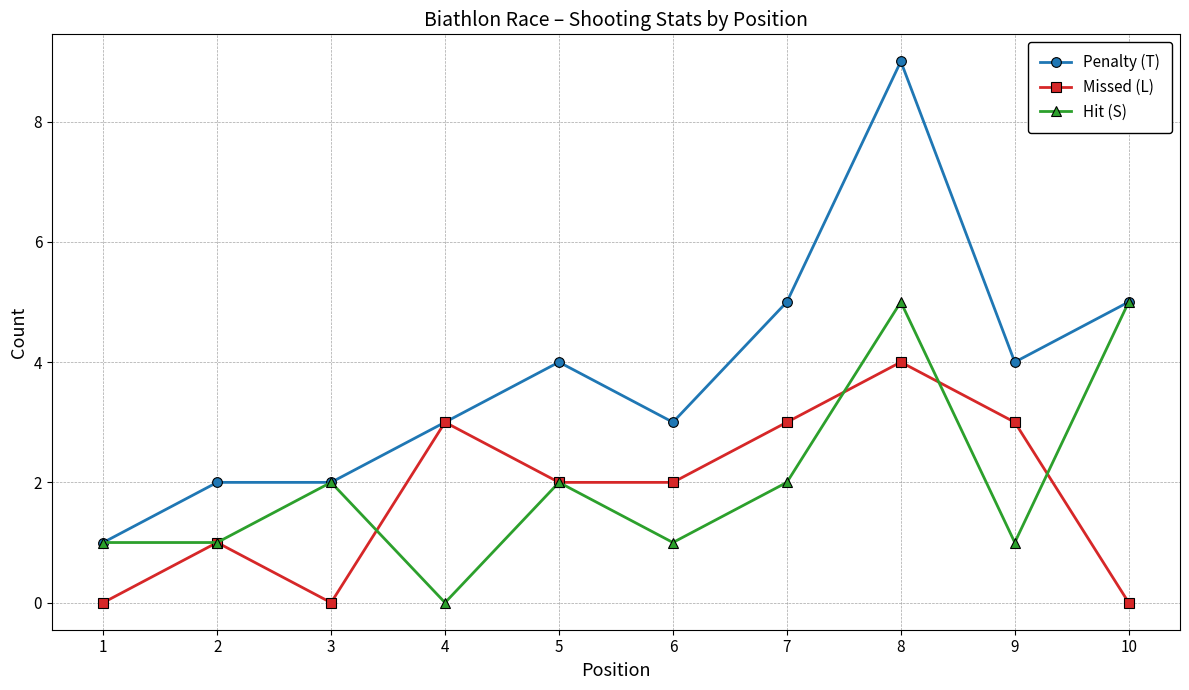

Is this an area chart (filled region under the line)?

No